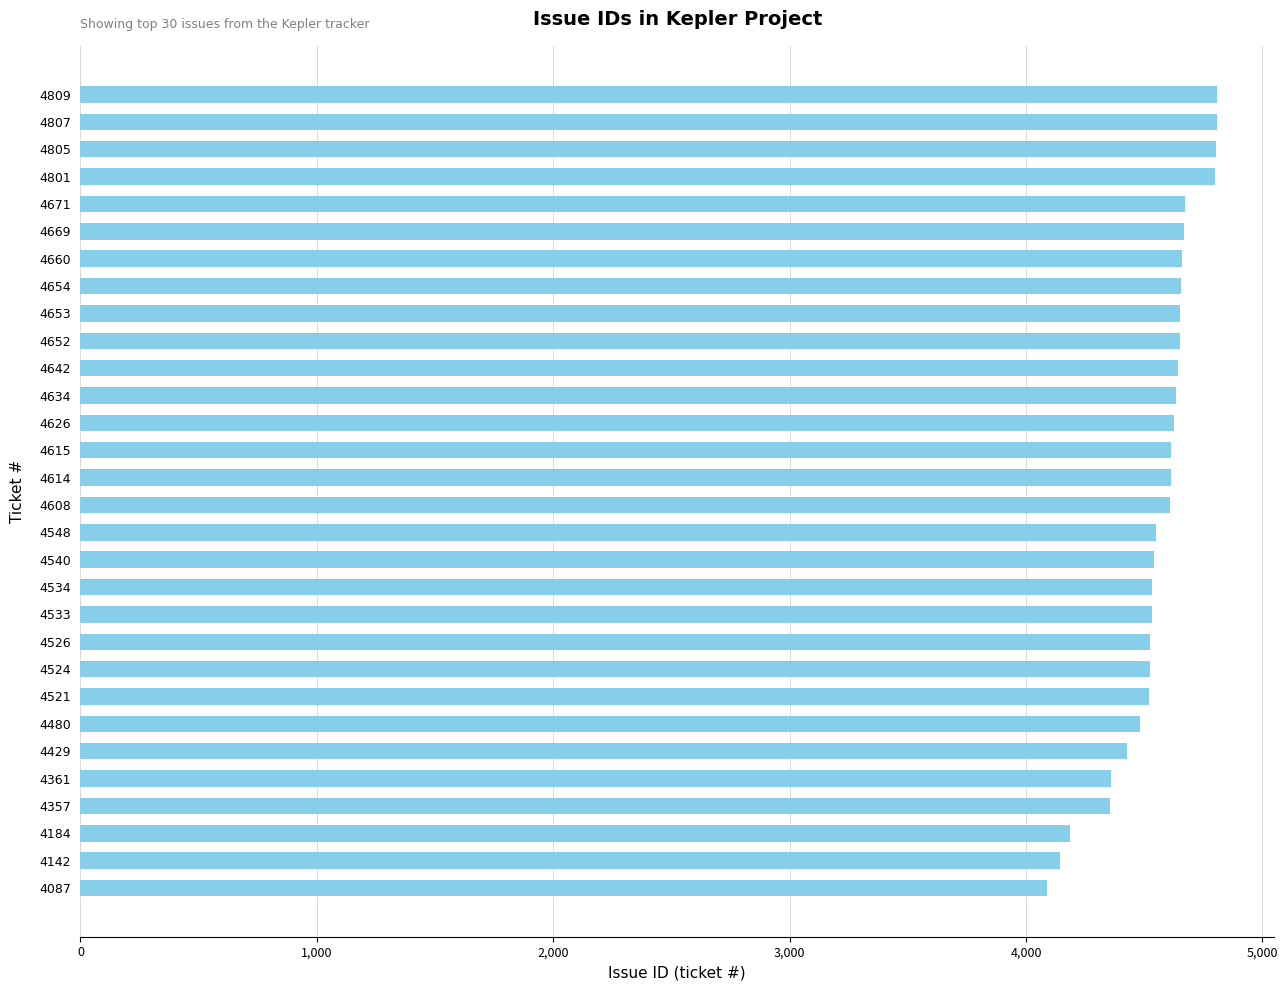

What is the difference between the second highest and second lowest values?

665